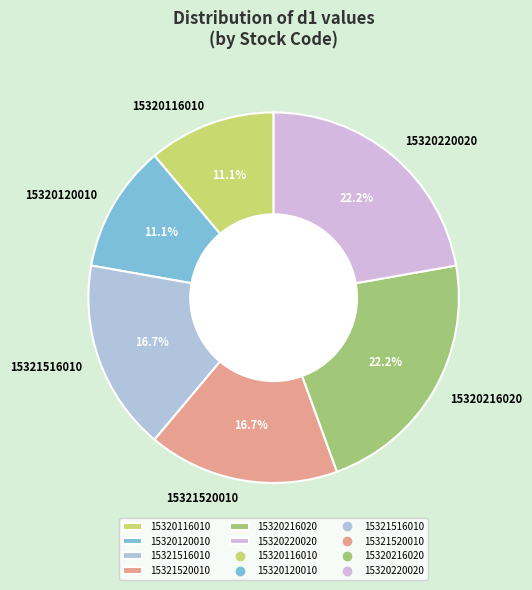

True or false: 15320220020 accounts for 22% of the total.

True